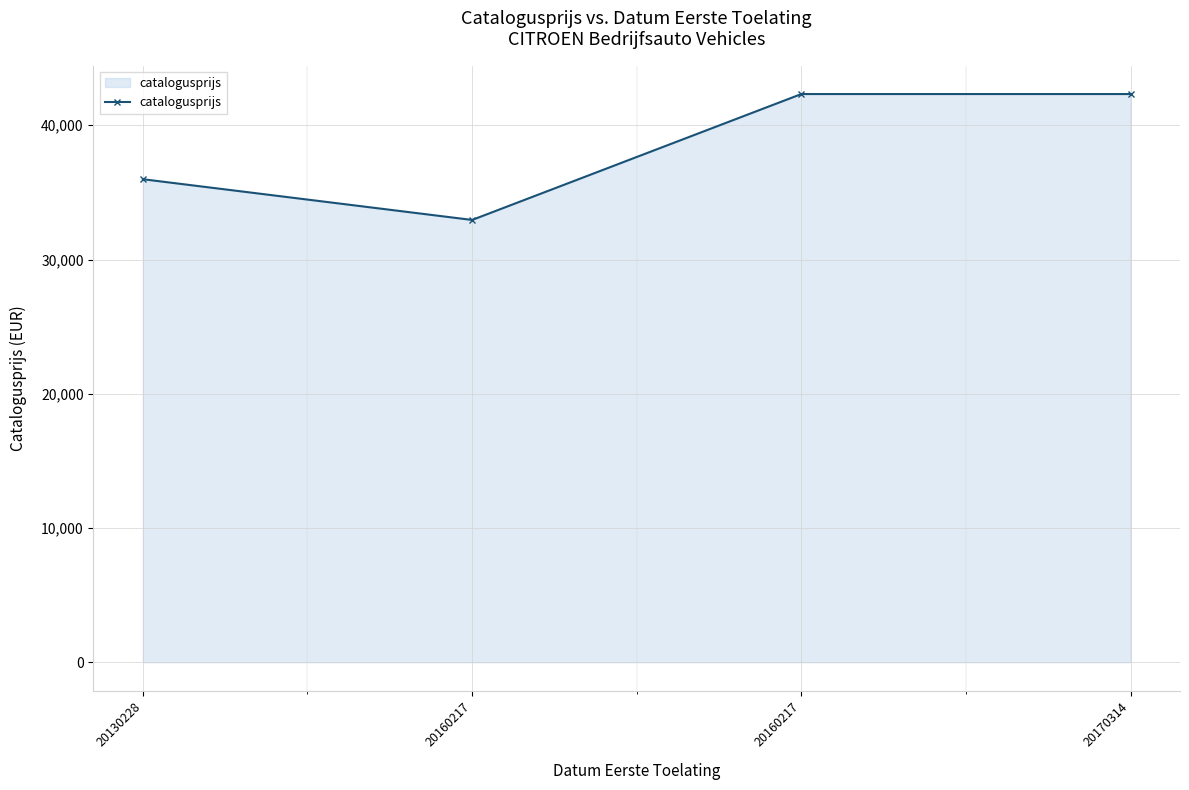

What is the sum of the values at 20160217 and 20160217?

75276